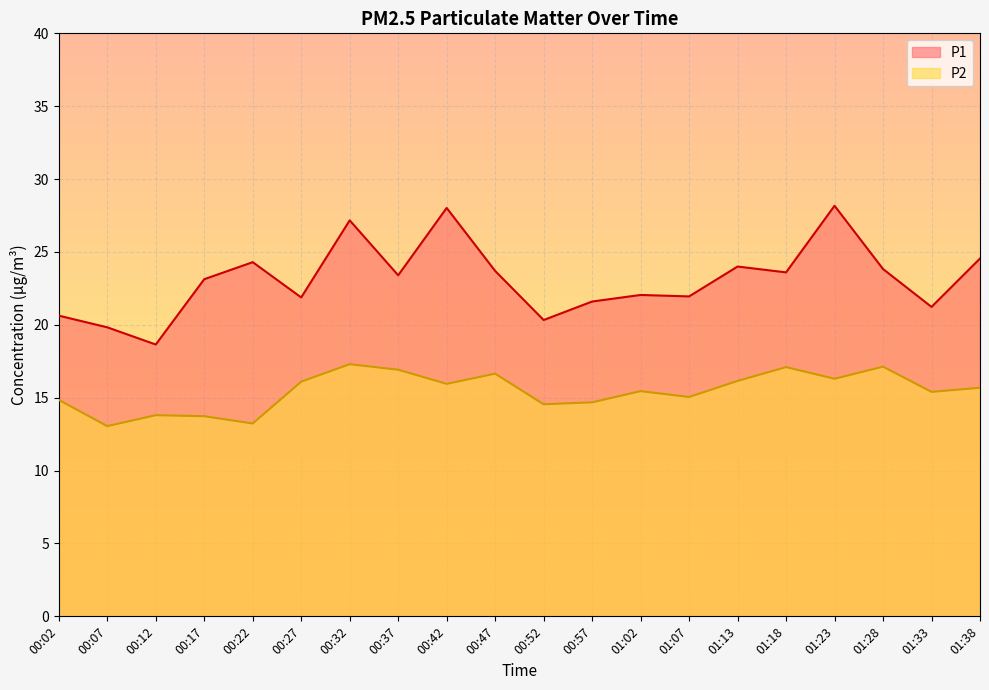

At how many categories does at least one series exceed 26?

3